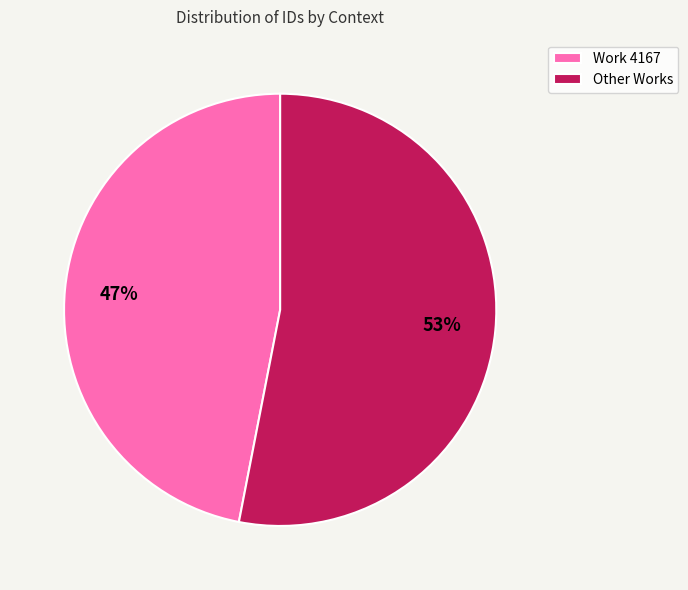

Which category has the biggest portion of the pie?

Other Works